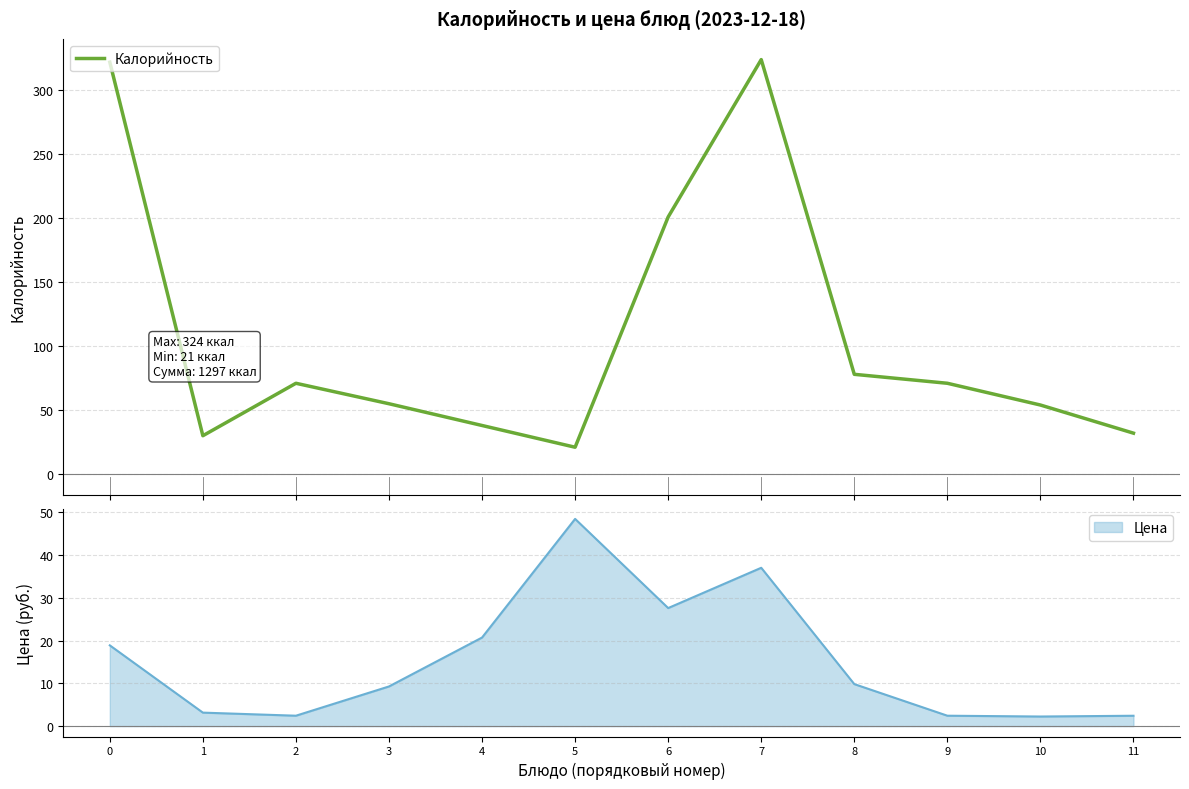

What is the minimum value shown in the chart?

21